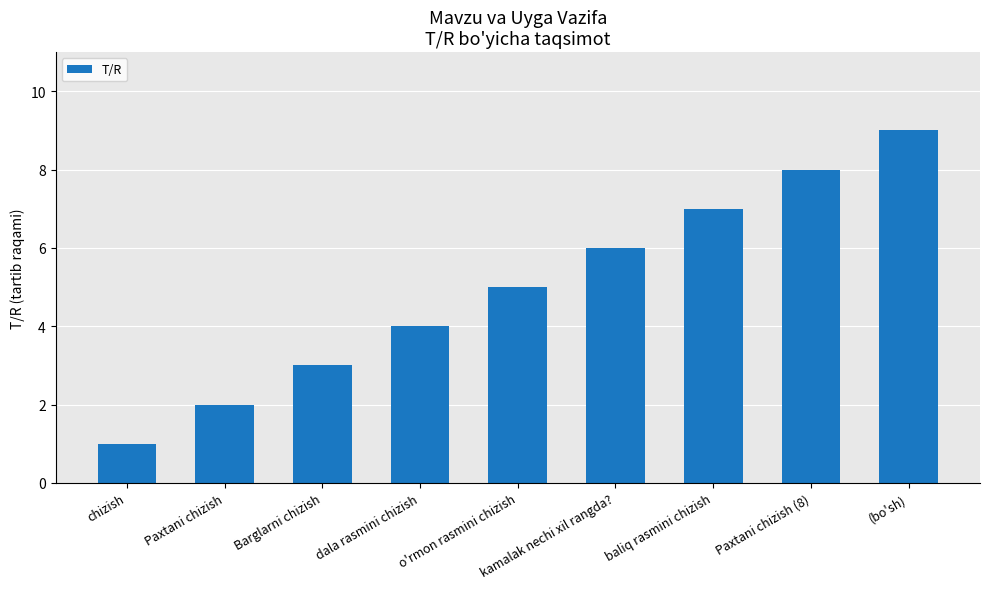

What is the value of the 6th bar from the left?

6